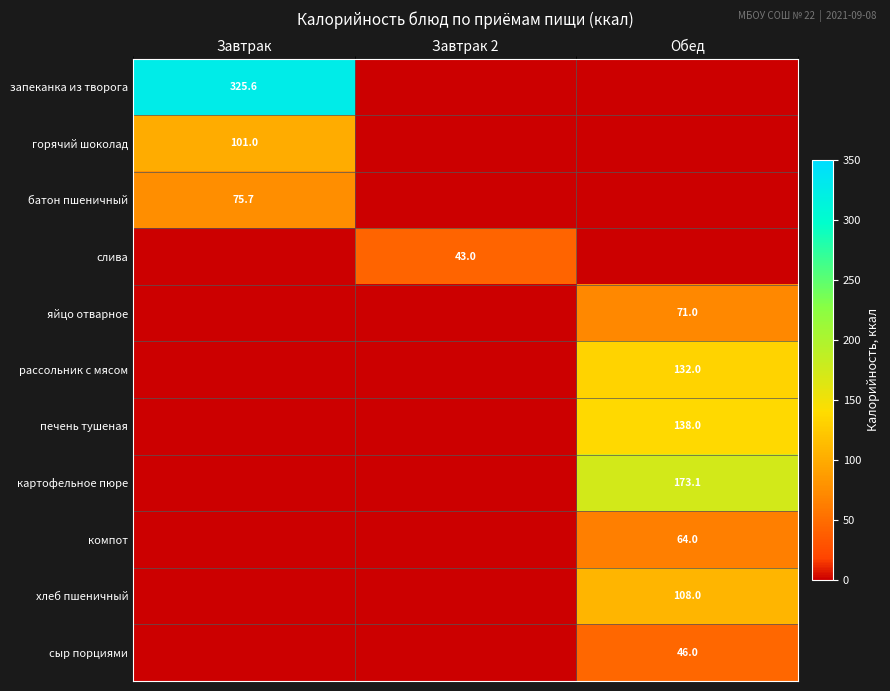

Which has a higher value, Обед or Завтрак 2?

Обед